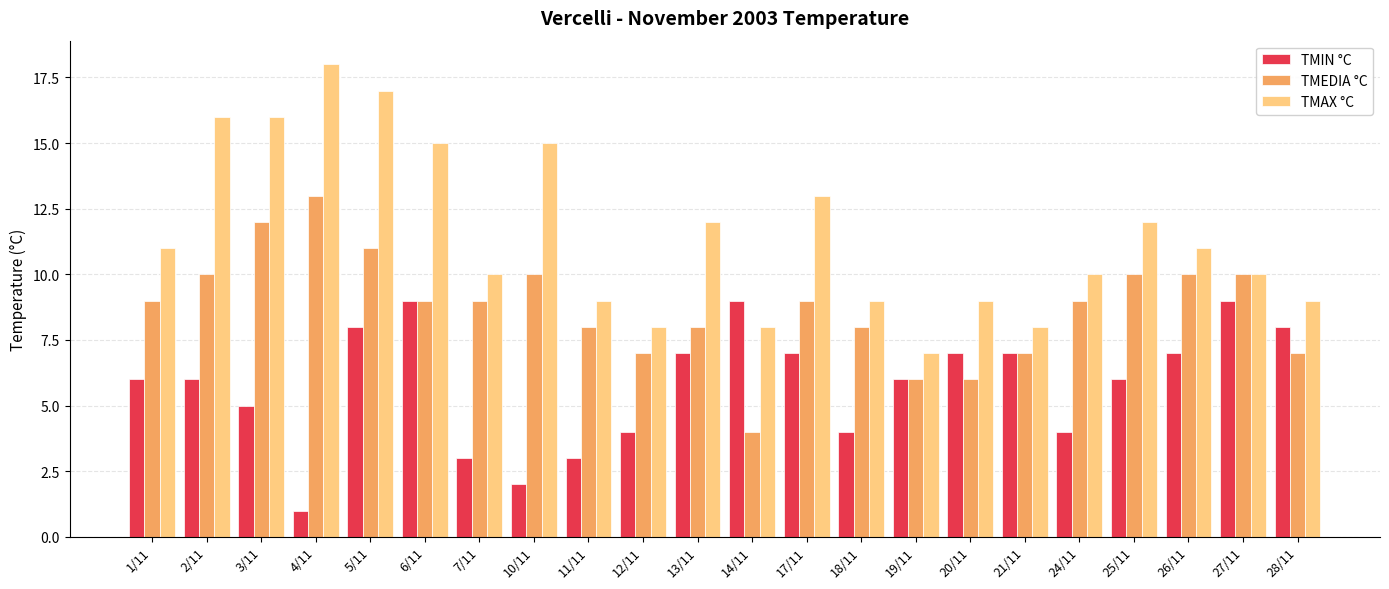

What position from the left is 17/11?

13